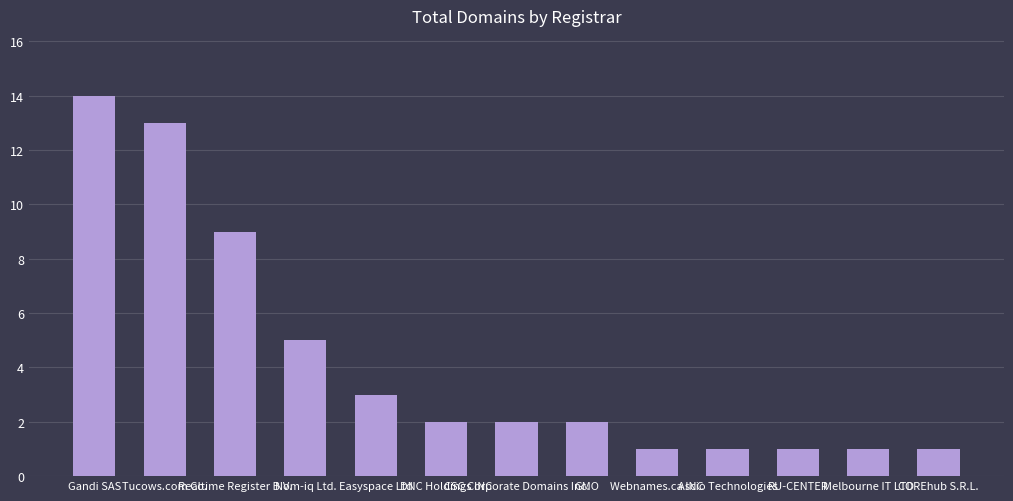

What is the difference between the second highest and second lowest values?

12